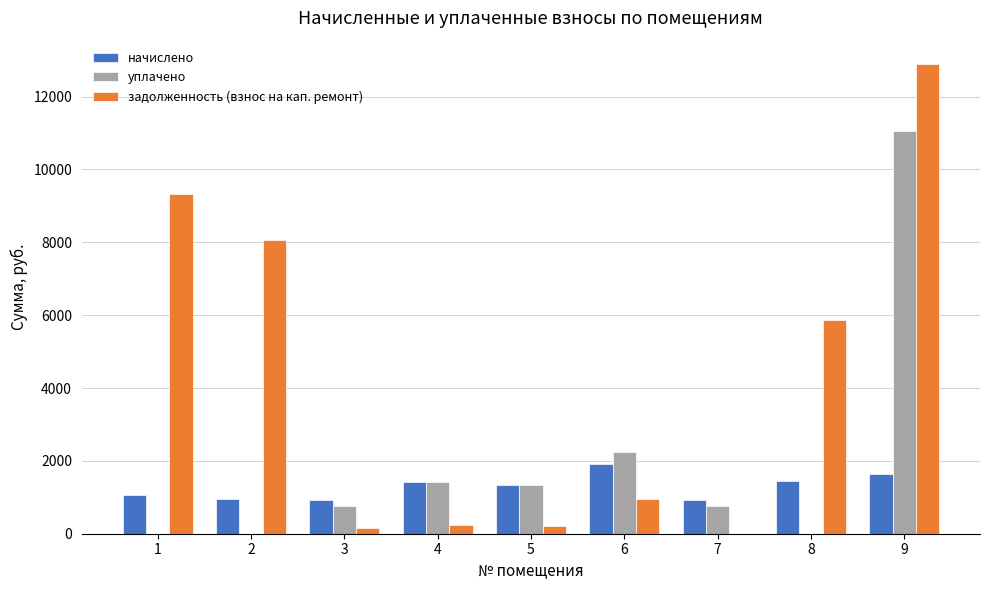

Are the bars horizontal?

No